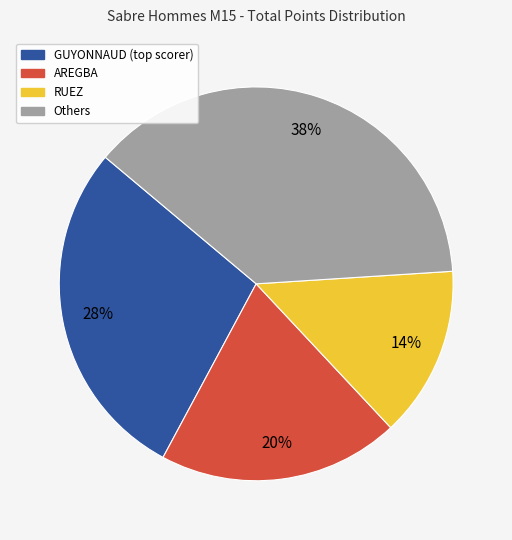

Is there a majority slice in this chart?

No